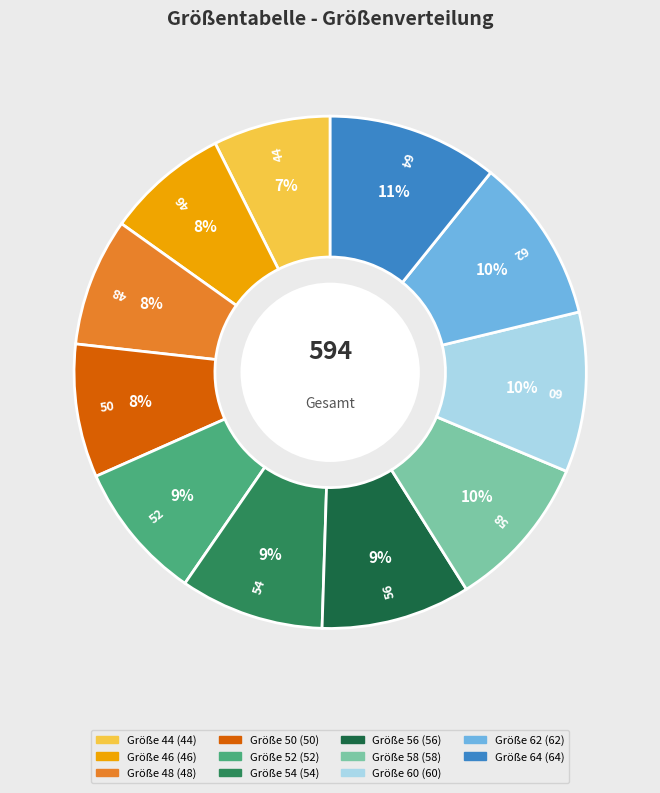

To the nearest percent, what is the average slice percentage?

9%